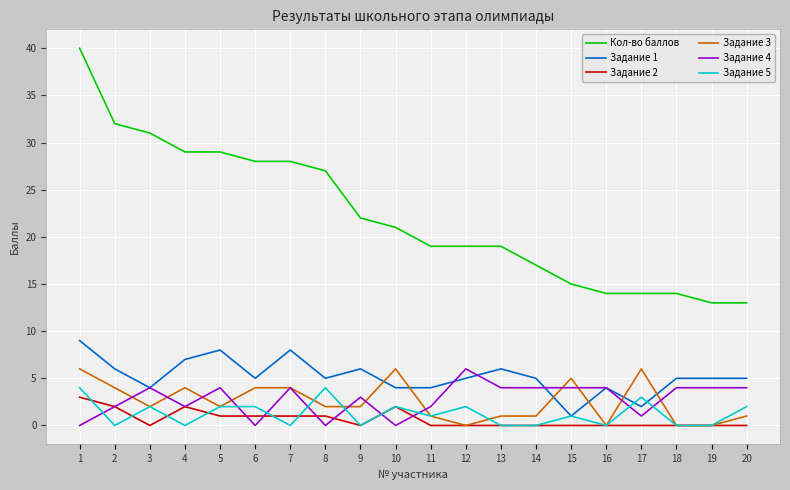

Reading left to right, transcribe all the data shown in this chart.

Кол-во баллов: 40	32	31	29	29	28	28	27	22	21	19	19	19	17	15	14	14	14	13	13
Задание 1: 9	6	4	7	8	5	8	5	6	4	4	5	6	5	1	4	2	5	5	5
Задание 2: 3	2	0	2	1	1	1	1	0	2	0	0	0	0	0	0	0	0	0	0
Задание 3: 6	4	2	4	2	4	4	2	2	6	1	0	1	1	5	0	6	0	0	1
Задание 4: 0	2	4	2	4	0	4	0	3	0	2	6	4	4	4	4	1	4	4	4
Задание 5: 4	0	2	0	2	2	0	4	0	2	1	2	0	0	1	0	3	0	0	2